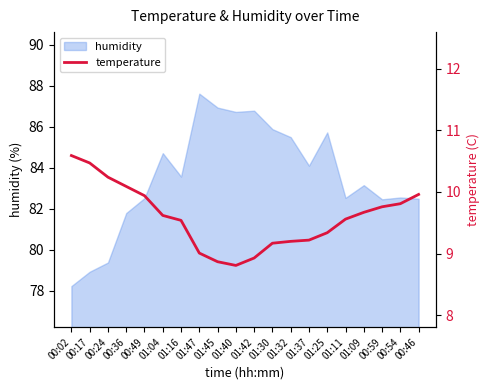

Read the value at 00:17.

10.5